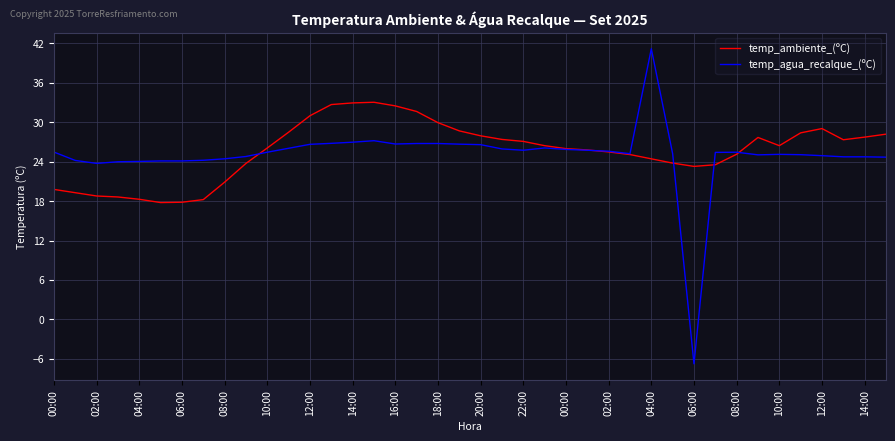

What is the minimum value for temp_ambiente_(ºC)?

17.8